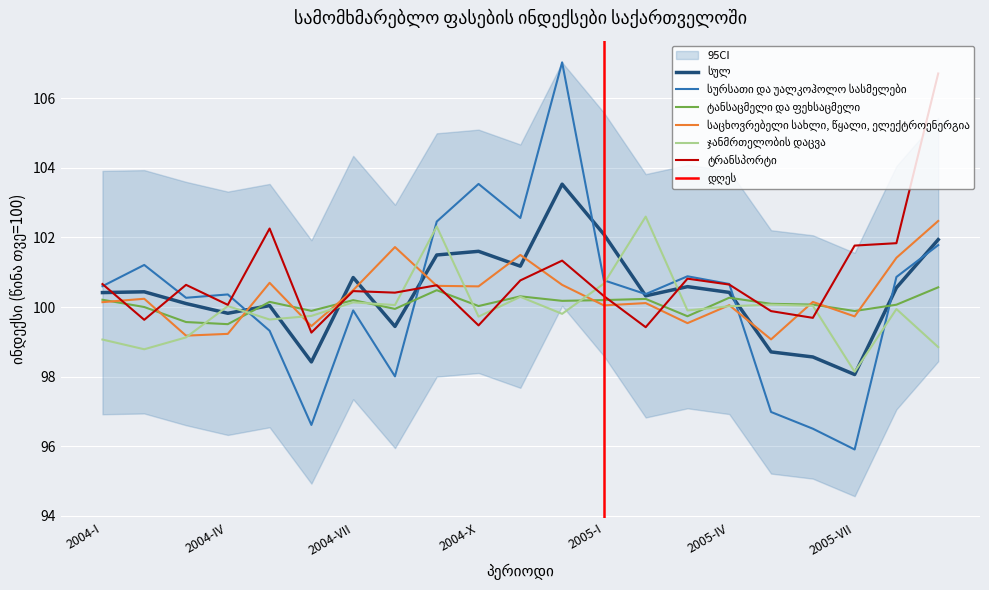

What is the difference between the maximum and minimum values in the სულ series?

5.5